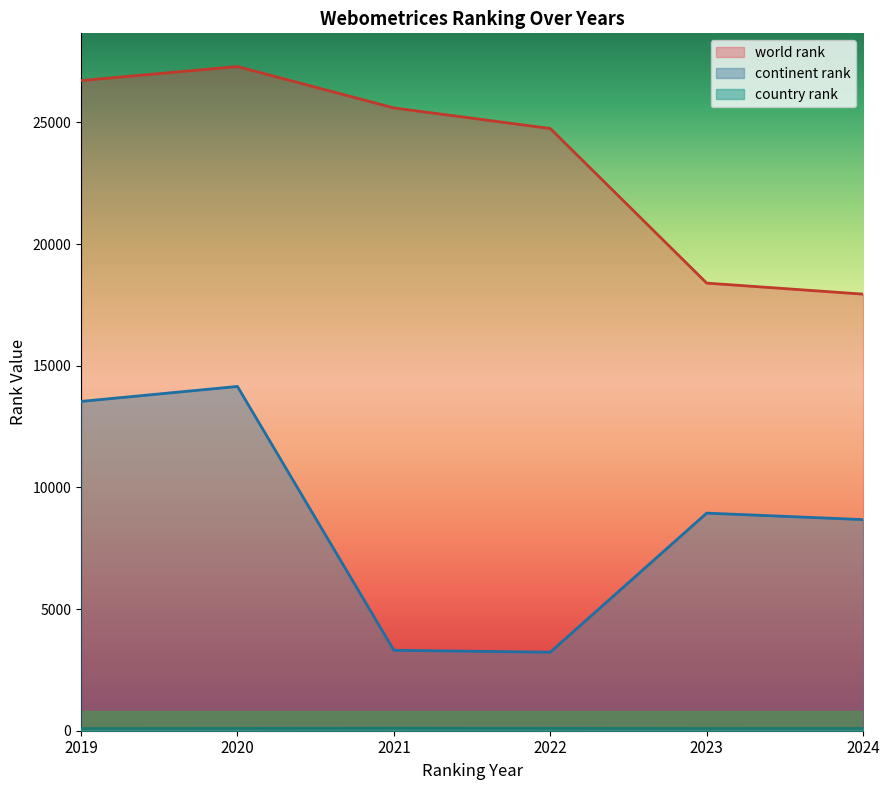

Which category has the highest value across all series?

2020